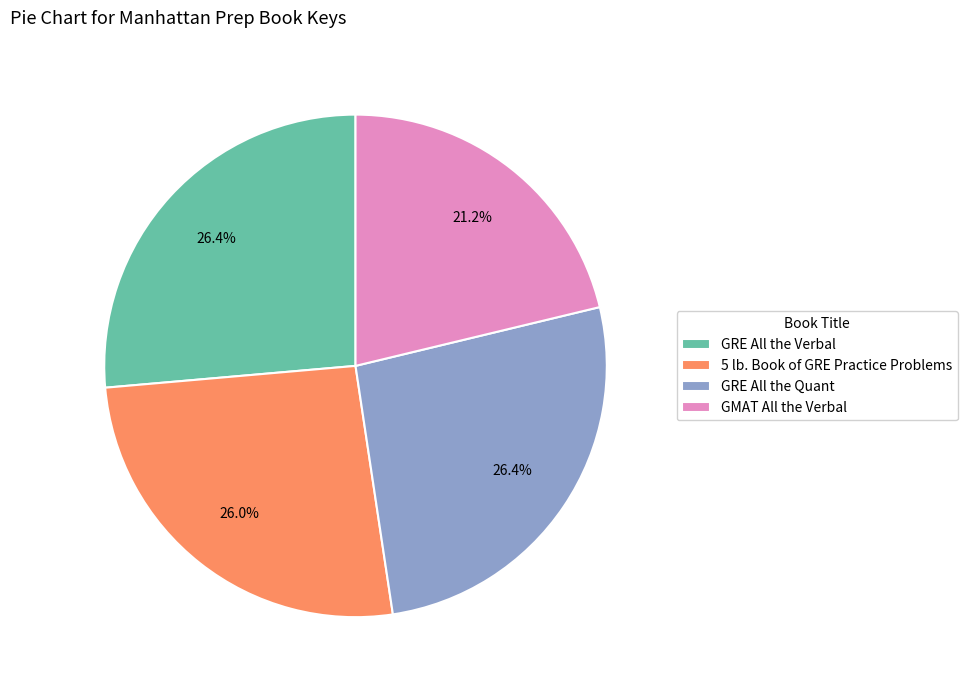

What is the smallest slice in the pie chart?

GMAT All the Verbal